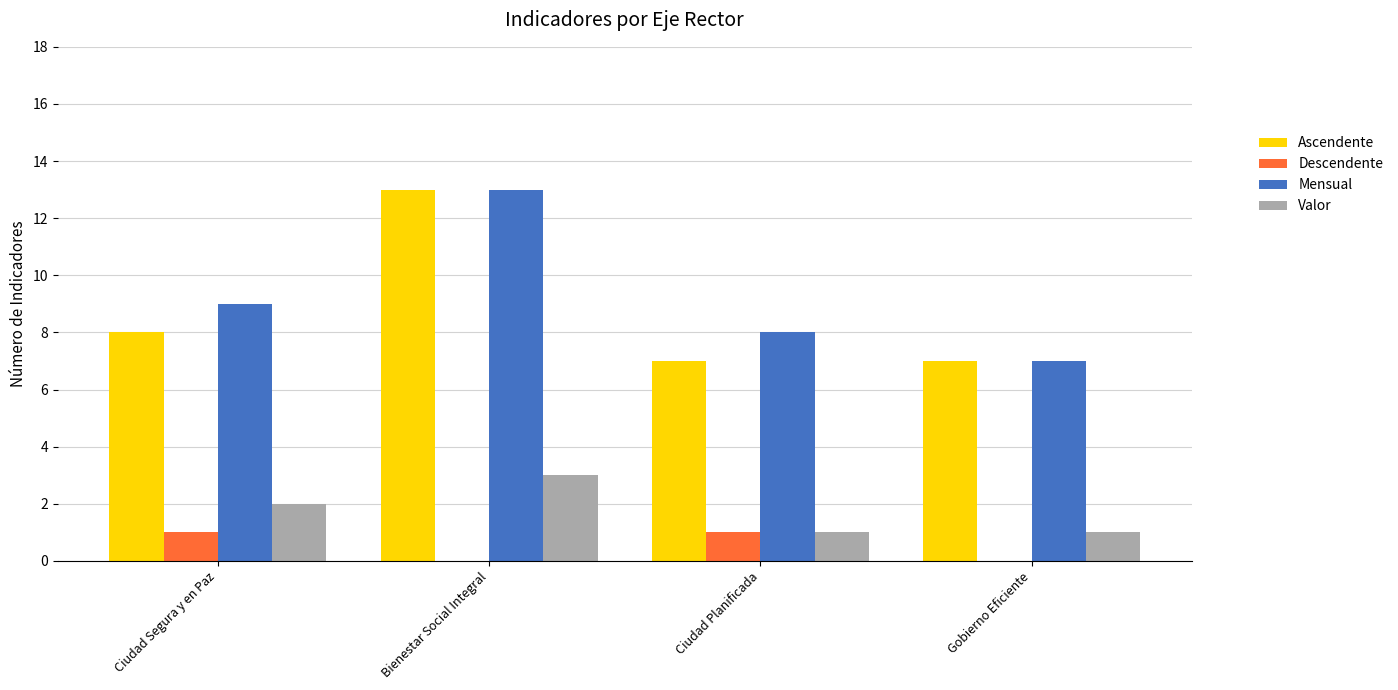

Which series changed the most between Ciudad Segura y en Paz and Bienestar Social Integral?

Ascendente